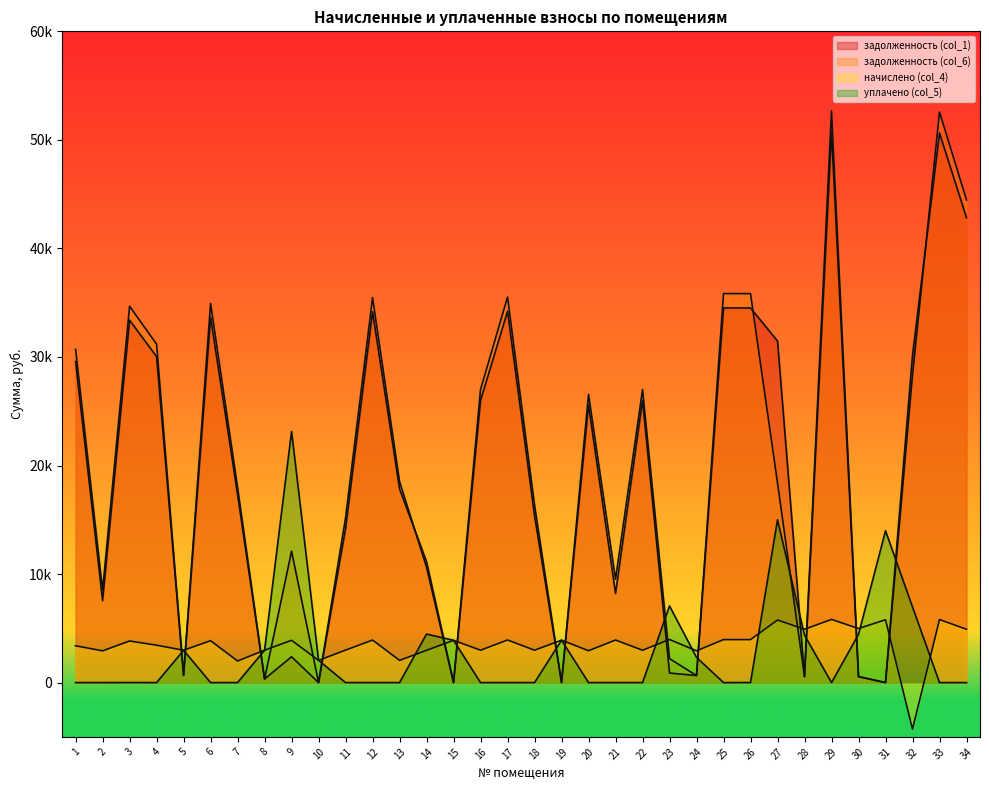

True or false: задолженность (col_6) has a value of 425.1 at 24.

False